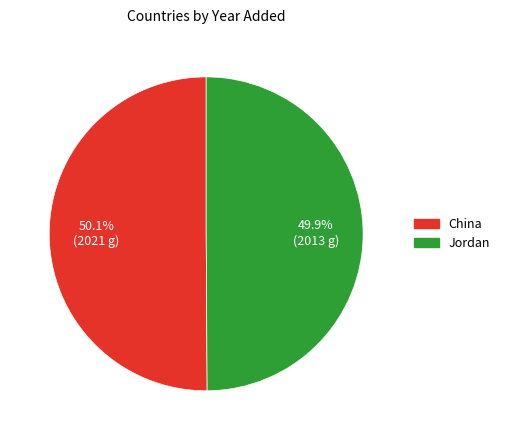

To the nearest percent, what portion does China represent?

50%